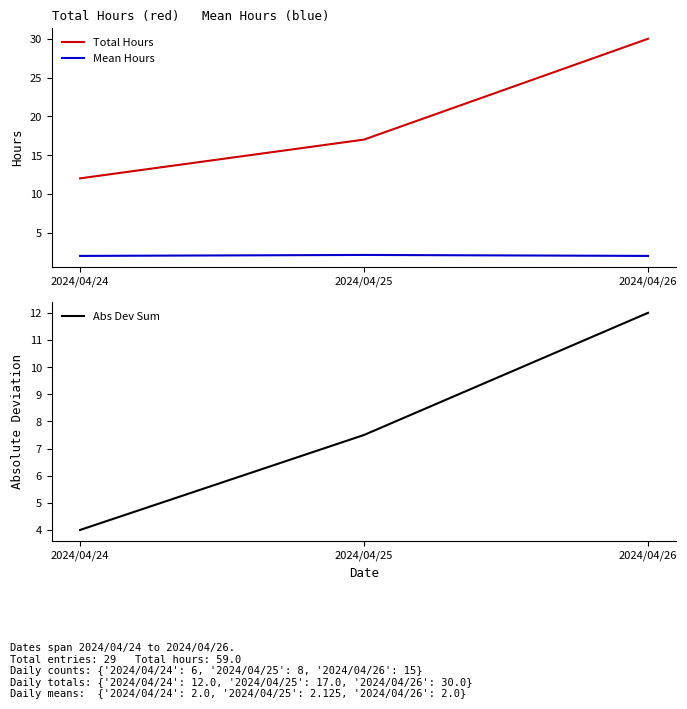

How many Abs Dev Sum values are between 4 and 12?

3